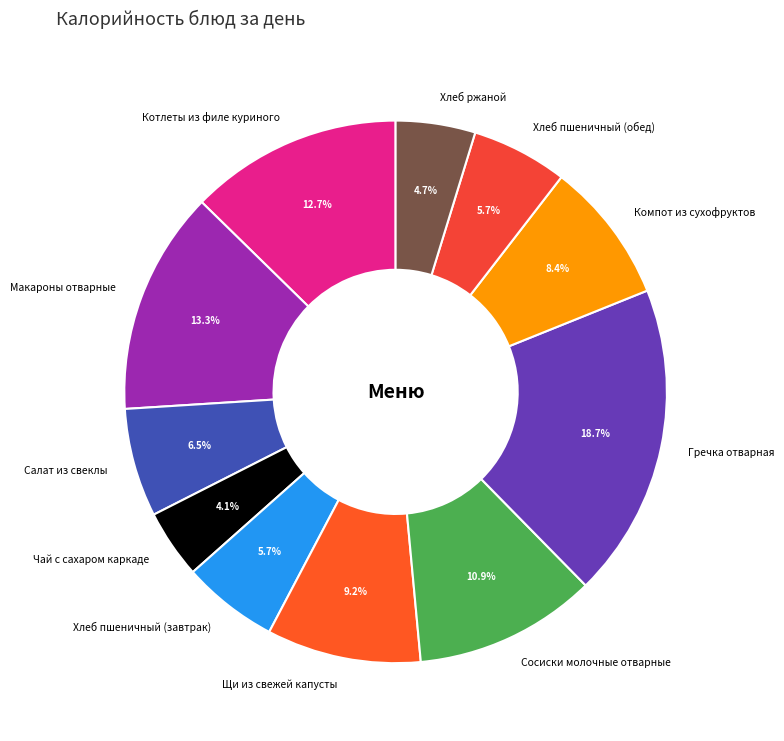

How many slices are in this pie chart?

11